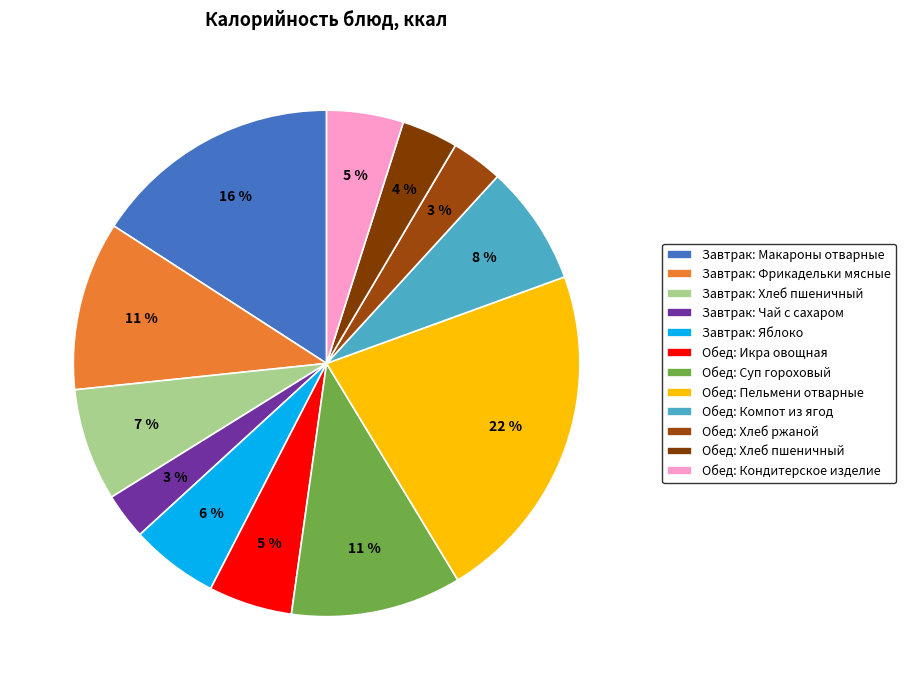

What is the change in value from Завтрак: Хлеб пшеничный to Обед: Хлеб ржаной?

-50.1